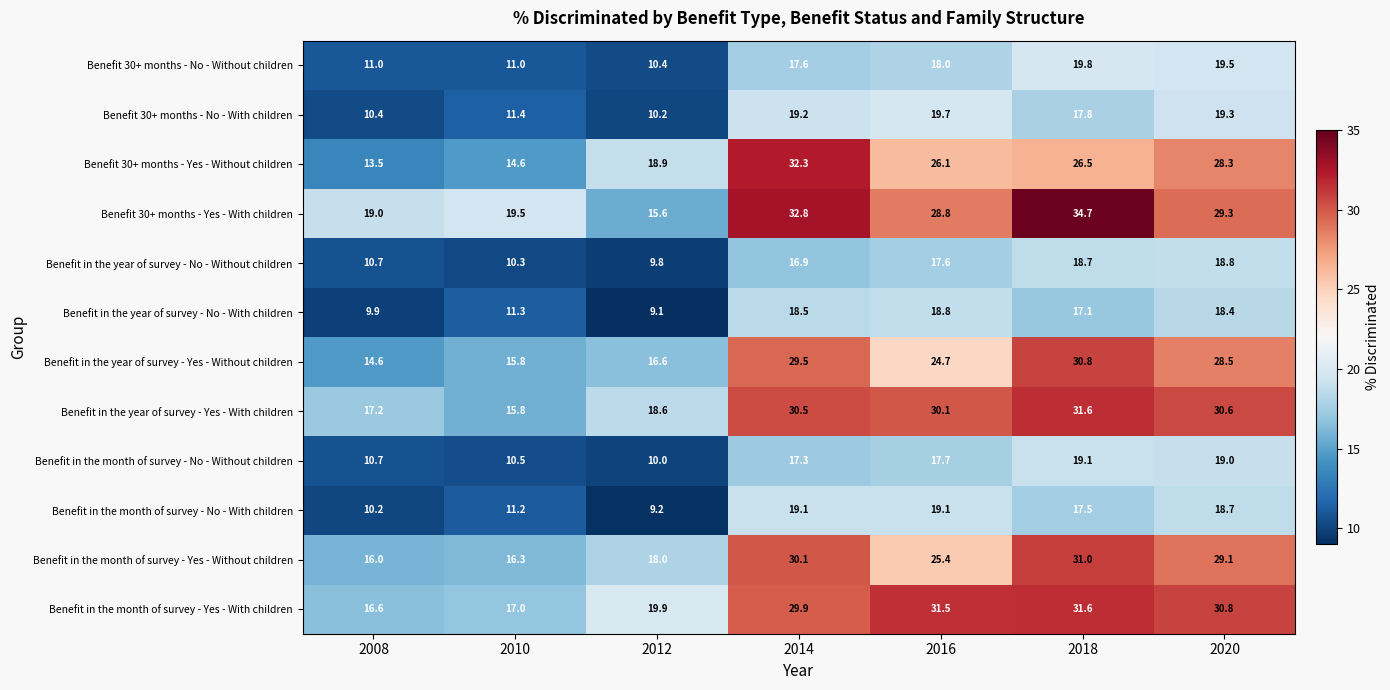

What is the difference between the highest and lowest values at 2010?

9.2